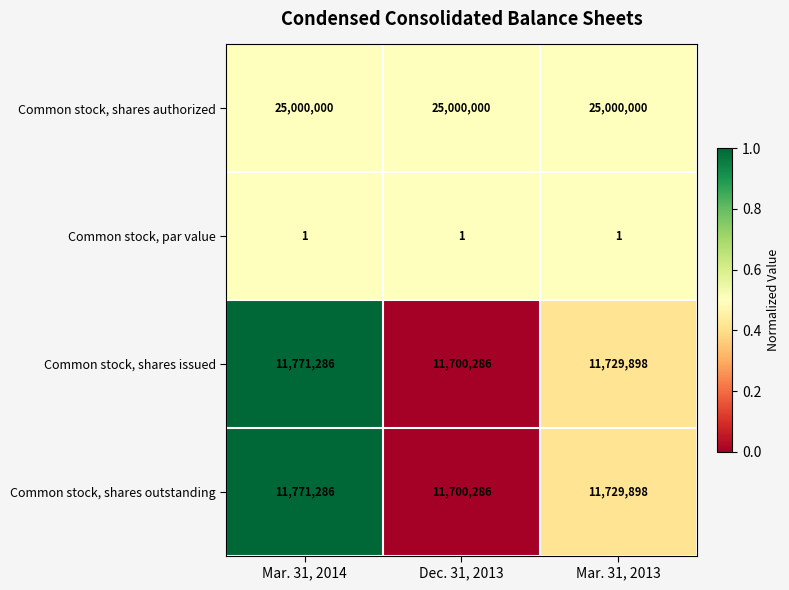

Which series has the largest total across all categories?

Common stock, shares authorized